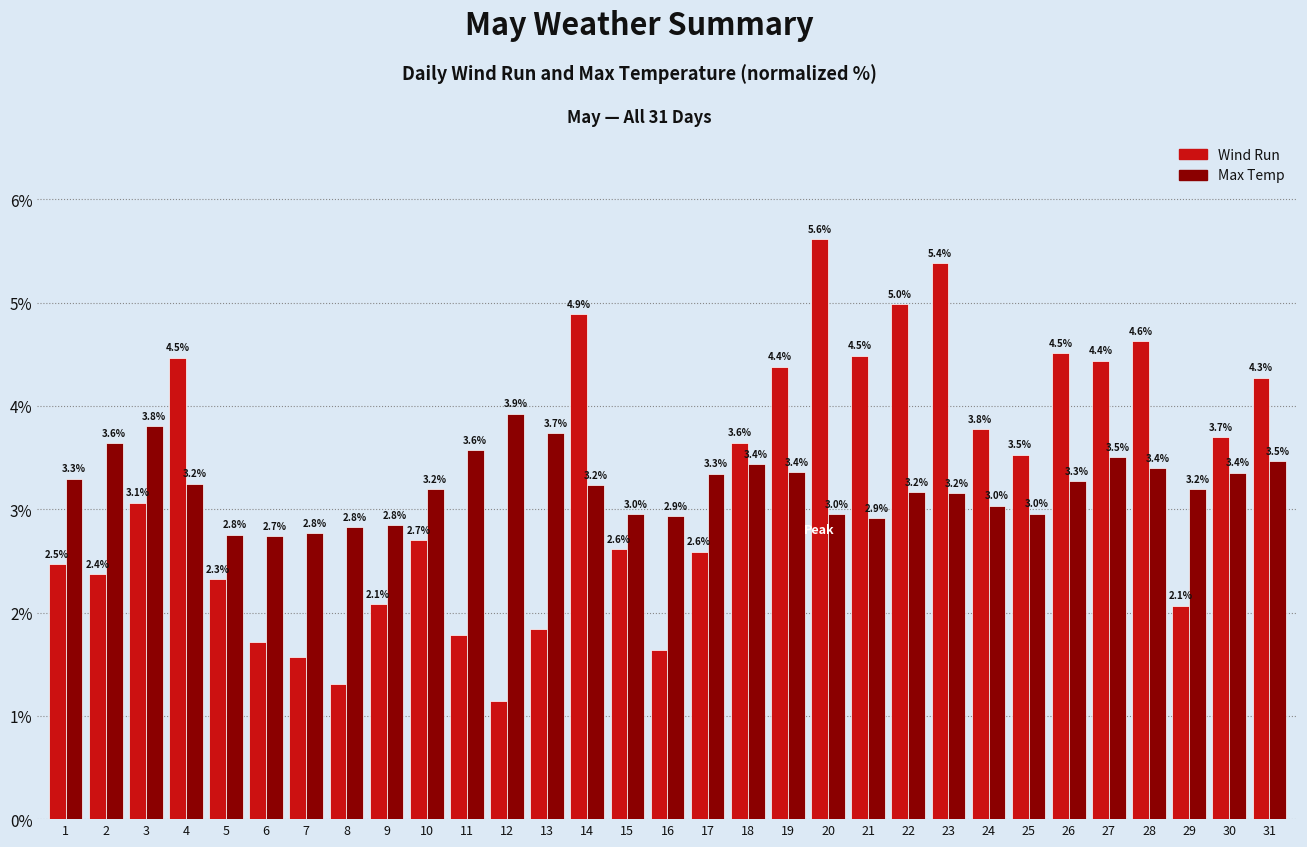

What is the sum of the Wind Run values at 5 and 13?

4.2